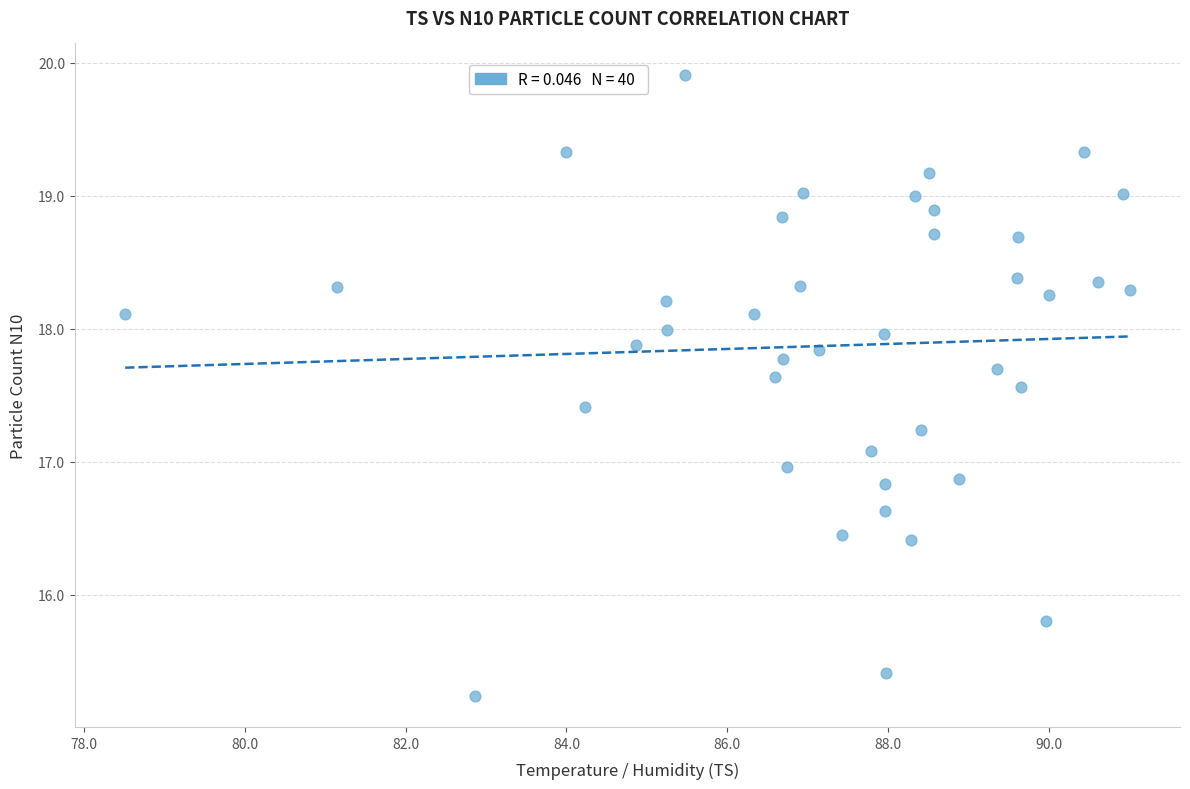

What is the range of X values (max minus min)?

12.5